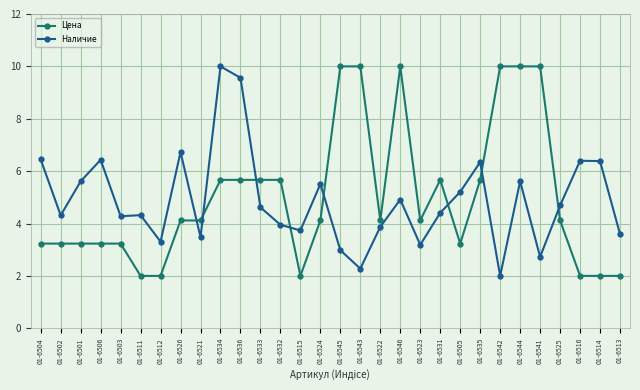

Read the Наличие value at 01-6503.

4.3